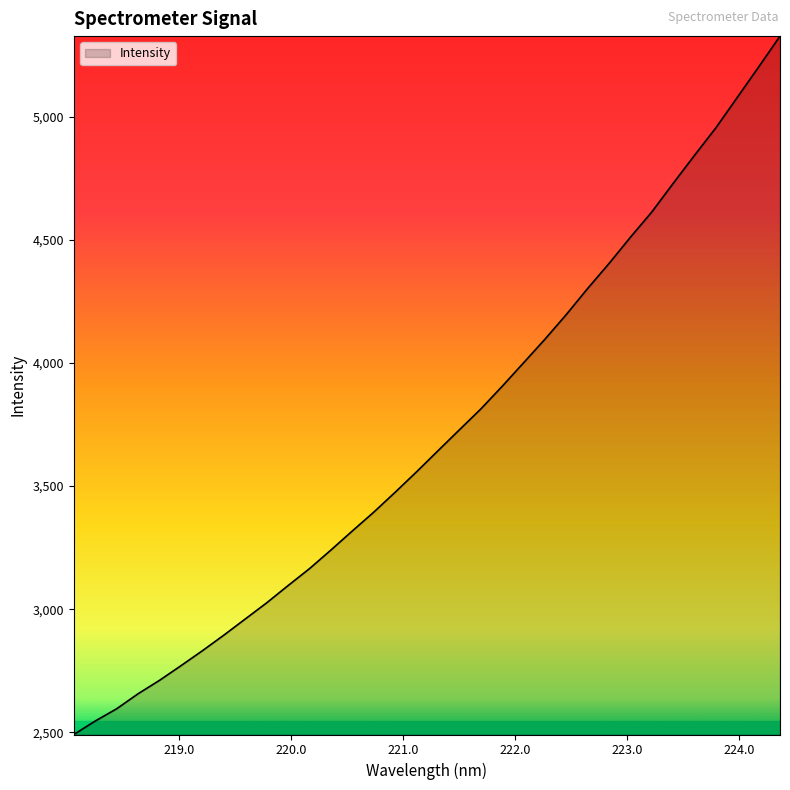

Does the chart display data point markers on the line(s)?

No